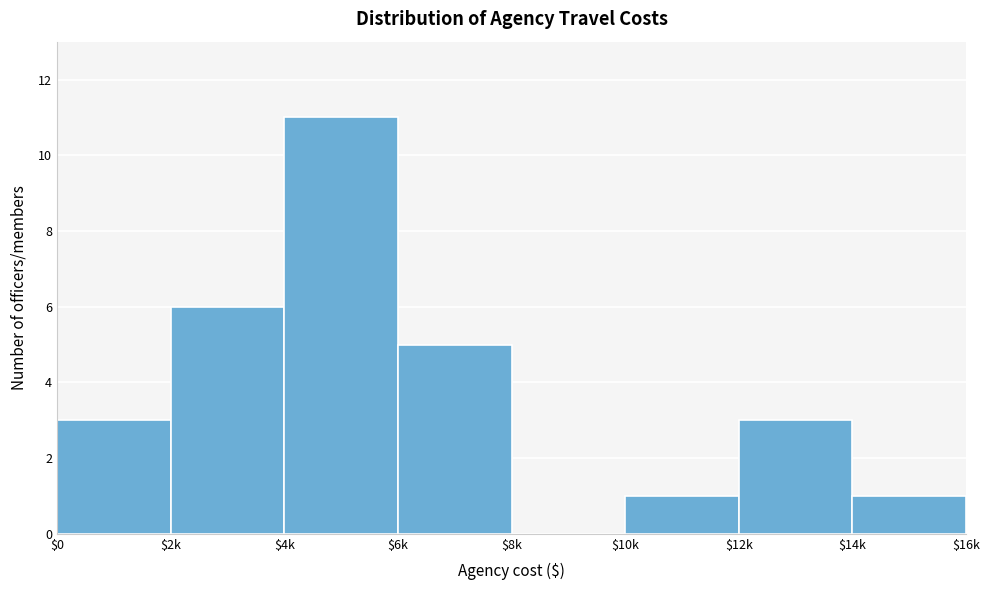

The value at $12k is 1. True or false?

False